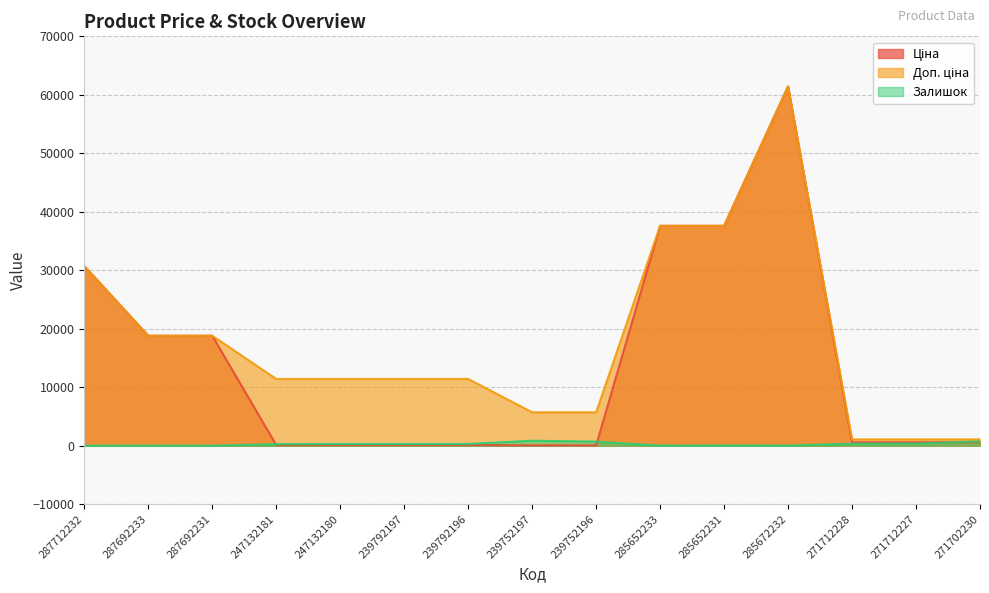

What are all the series names shown in the legend?

Ціна, Доп. ціна, Залишок